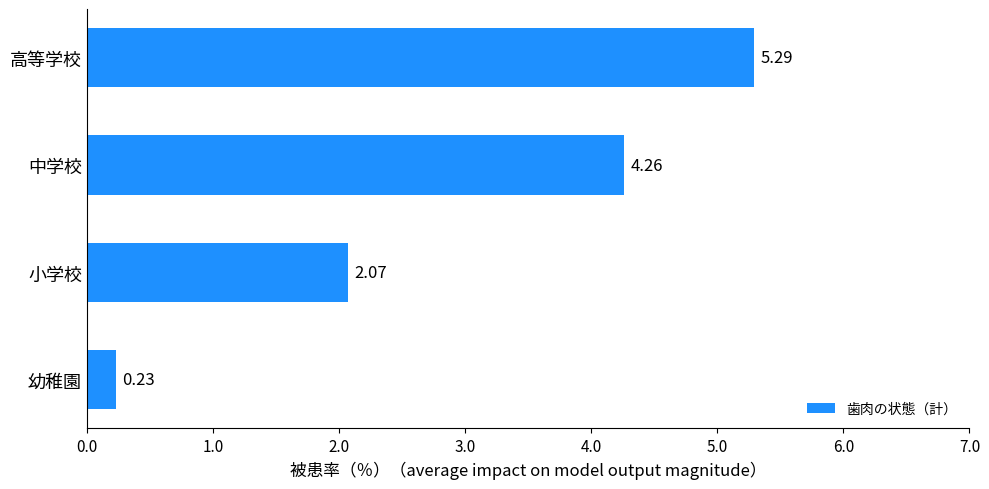

Where is the data nearest to the value 2?

小学校